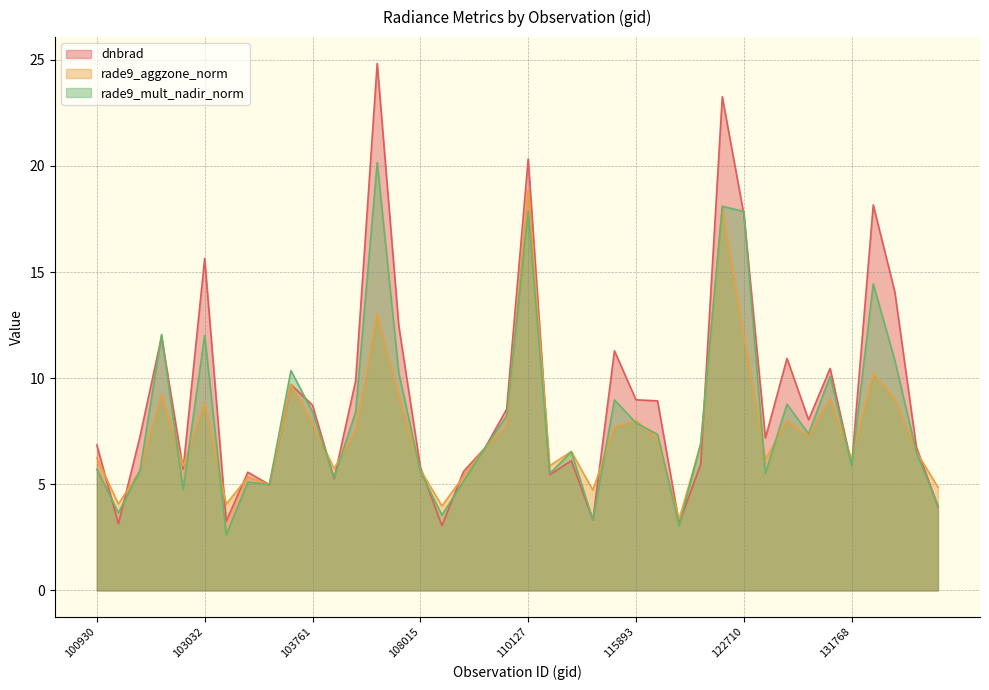

Is it true that rade9_mult_nadir_norm equals 3.8 at 108015?

False